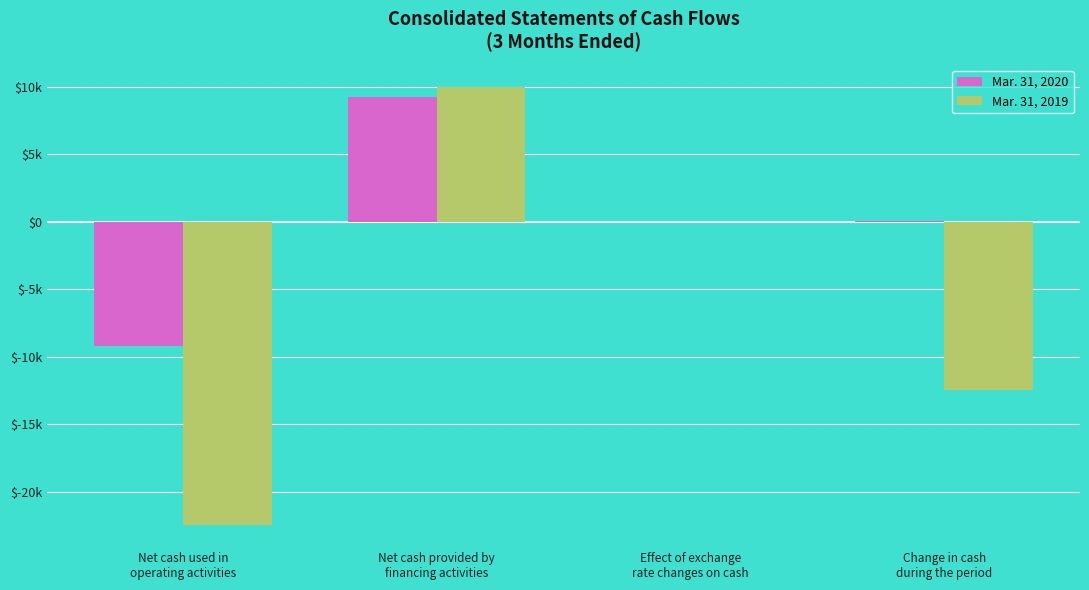

What is the approximate value of Mar. 31, 2019 at Change in cash
during the period?

-12446